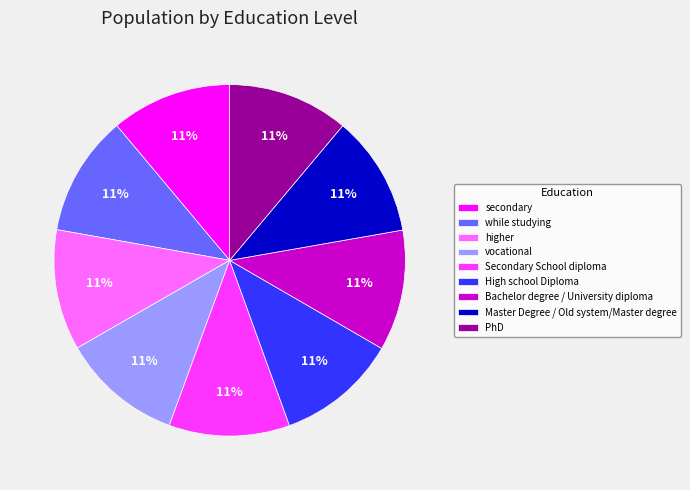

Is it true that Secondary School diploma is 11% of the pie?

True